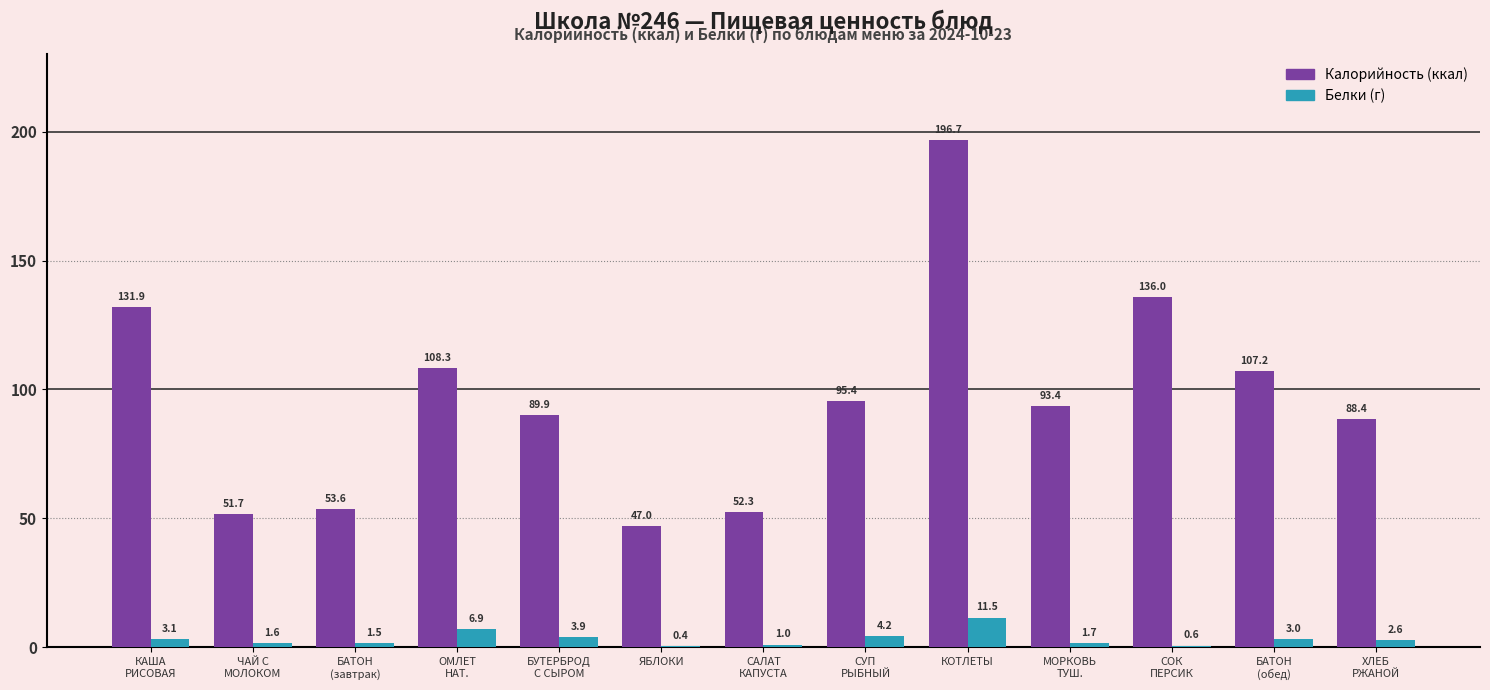

Which label corresponds to the largest value in the chart?

КОТЛЕТЫ